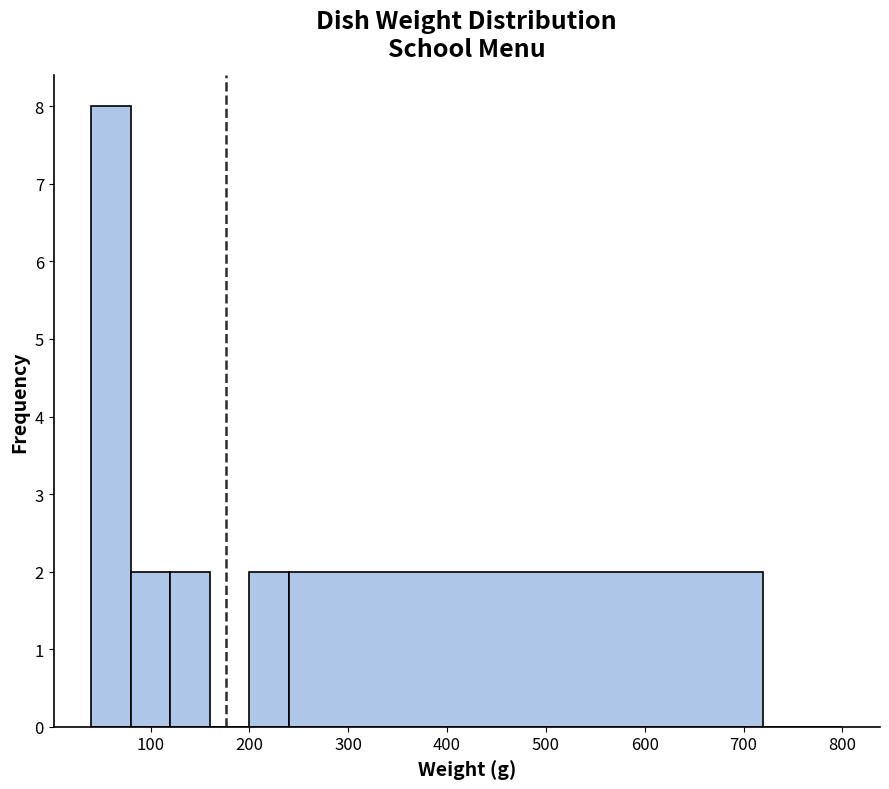

How tall is the bar that spans 200 to 240 on the x-axis? The values are not printed on the chart, so give them approximately, as read against the axis.

2